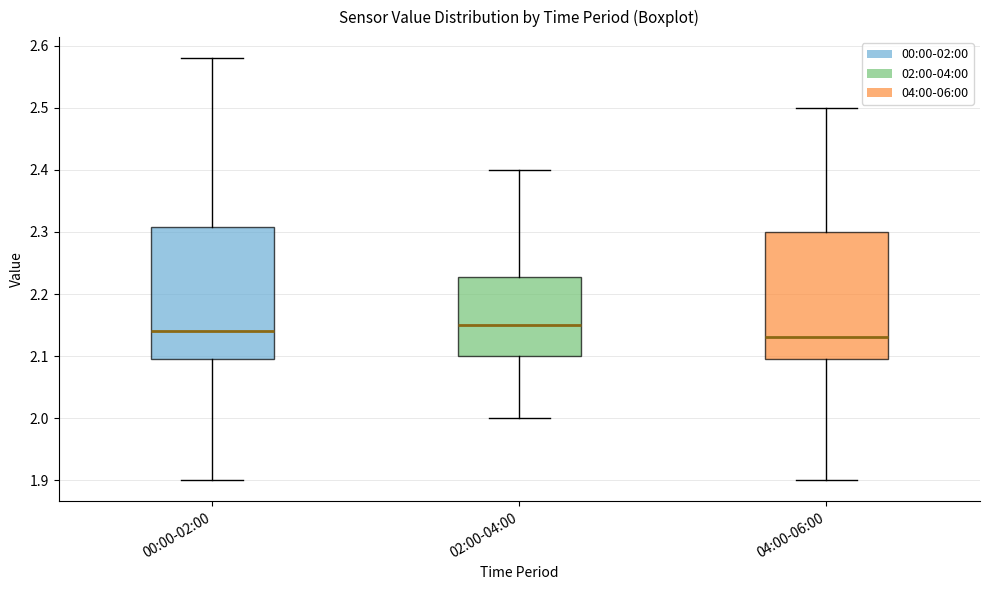

Where is the upper edge of the box for 04:00-06:00 on the y-axis? The values are not printed on the chart, so give them approximately, as read against the axis.

2.30